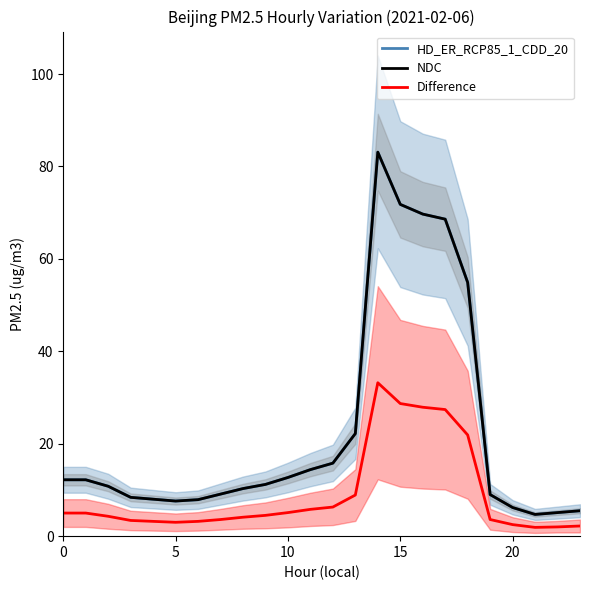

What is the label of the 17th point from the right?

7